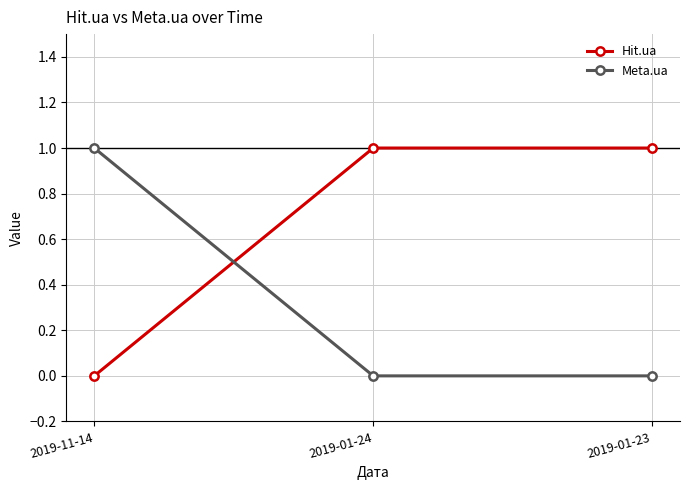

What is the greatest value displayed?

1